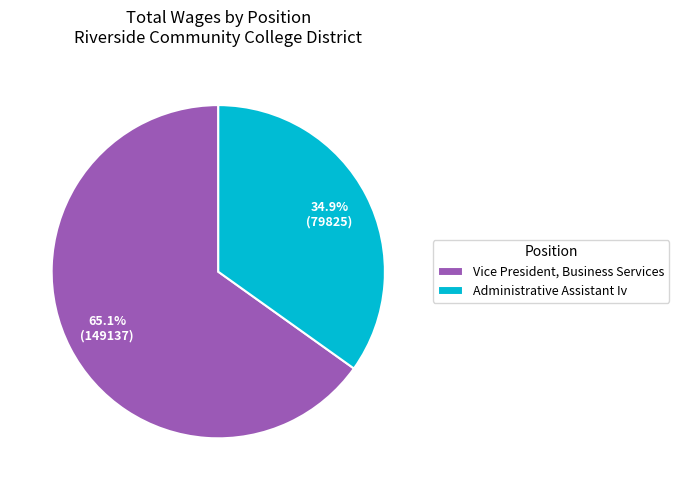

To the nearest percent, what is the average slice percentage?

50%